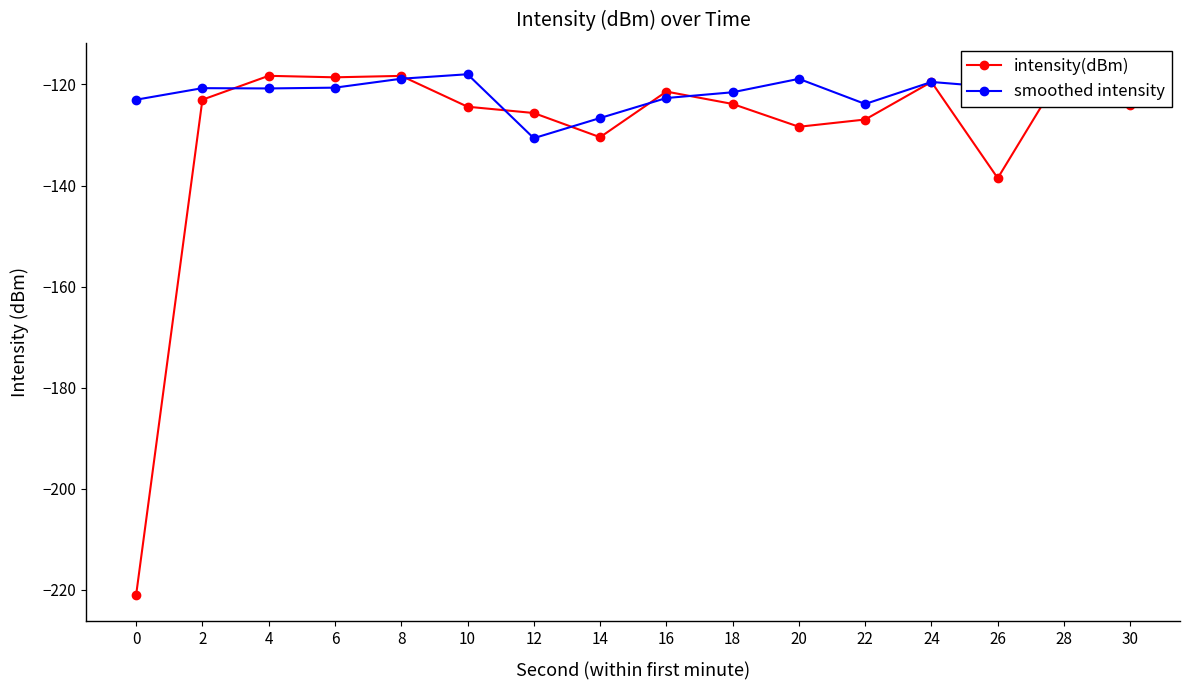

Is the value of intensity(dBm) at 2 greater than the value of smoothed intensity at 12?

Yes